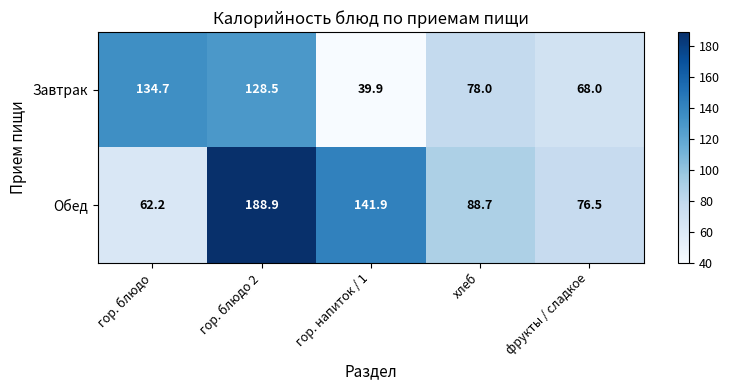

What is the greatest value displayed?

188.9